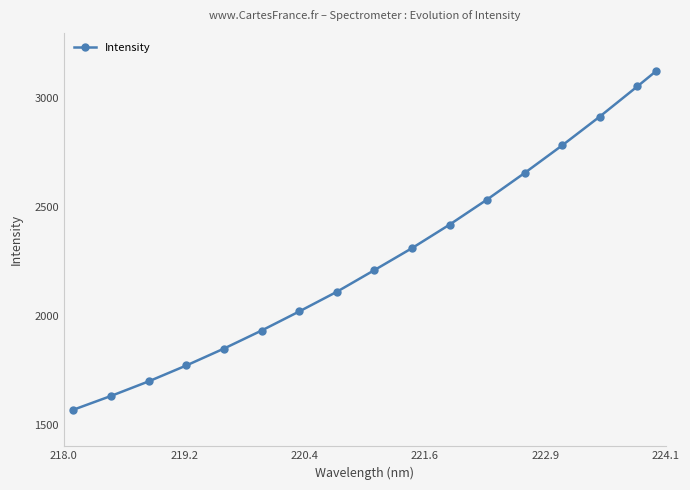

What is the value of the 11th point from the left?

2418.6